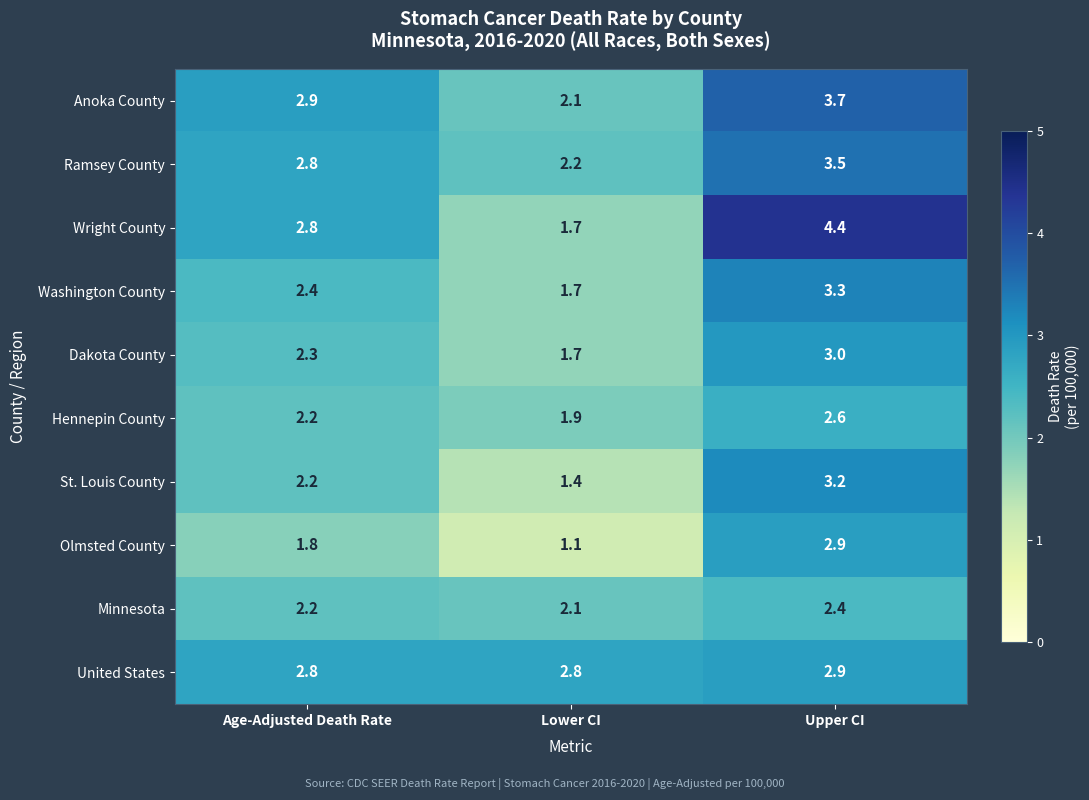

Which series changed the most between Lower CI and Upper CI?

Wright County